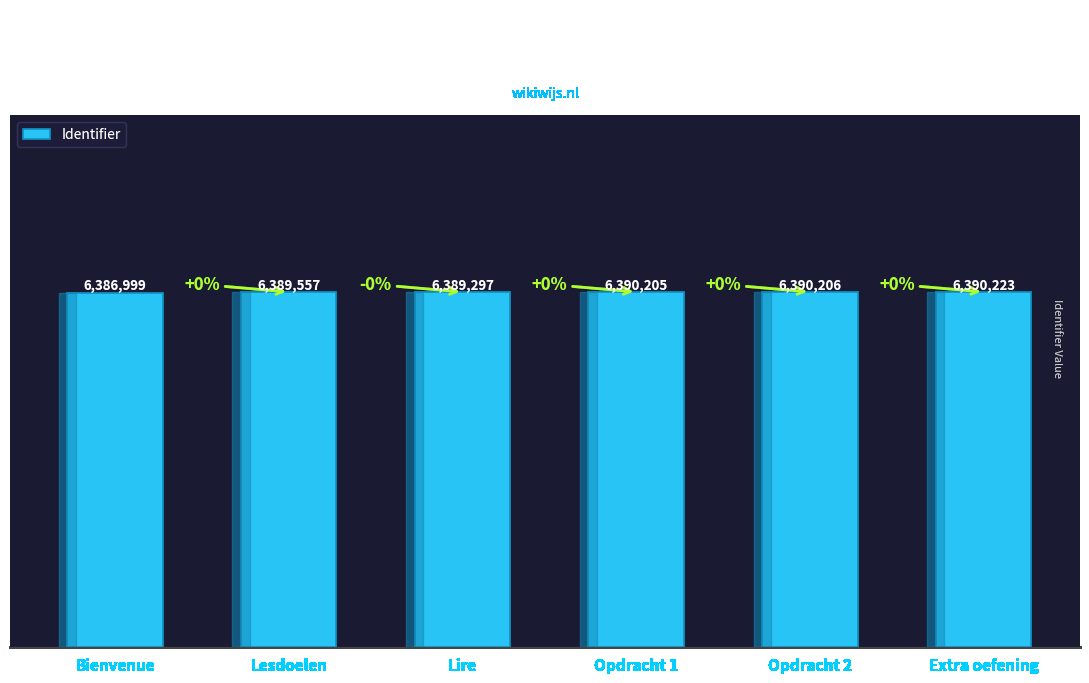

What is the minimum value shown in the chart?

6386999